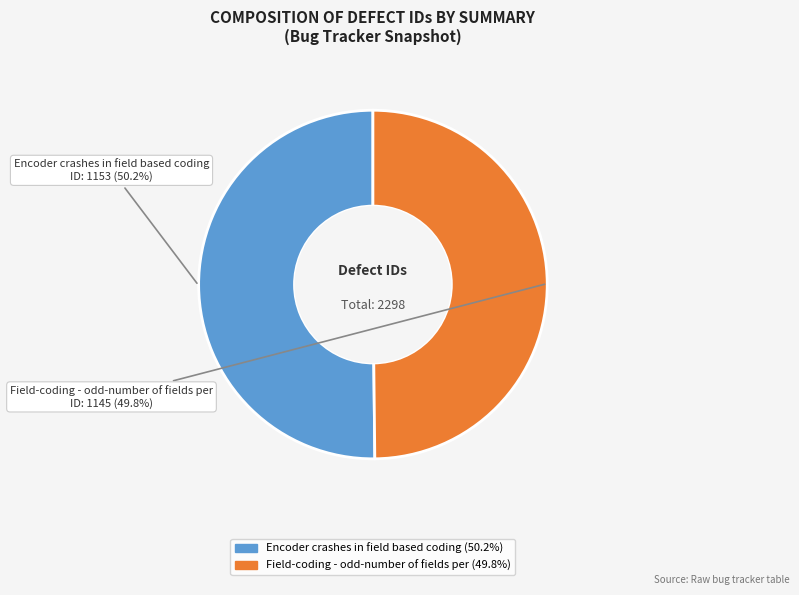

How much of the chart is everything except Field-coding - odd-number of fields per?

50.2%